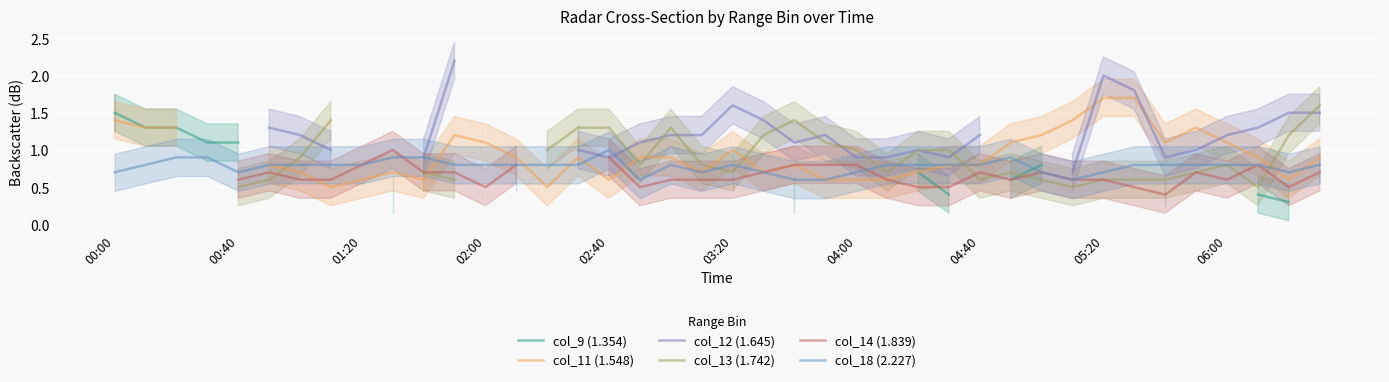

What are all the series names shown in the legend?

col_9 (1.354), col_11 (1.548), col_12 (1.645), col_13 (1.742), col_14 (1.839), col_18 (2.227)